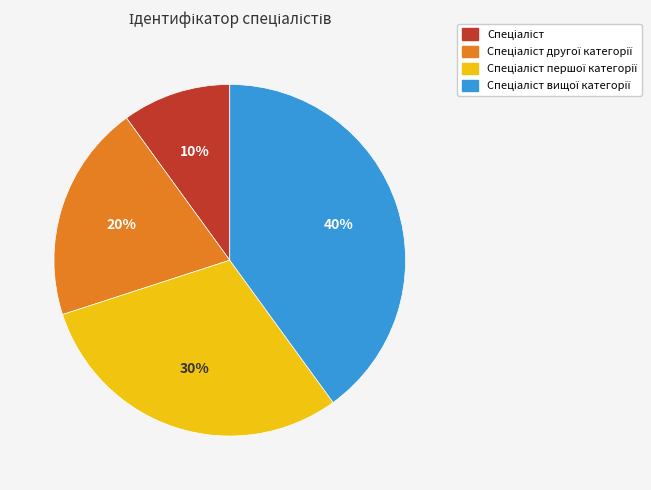

Is there any slice that represents more than half of the pie?

No